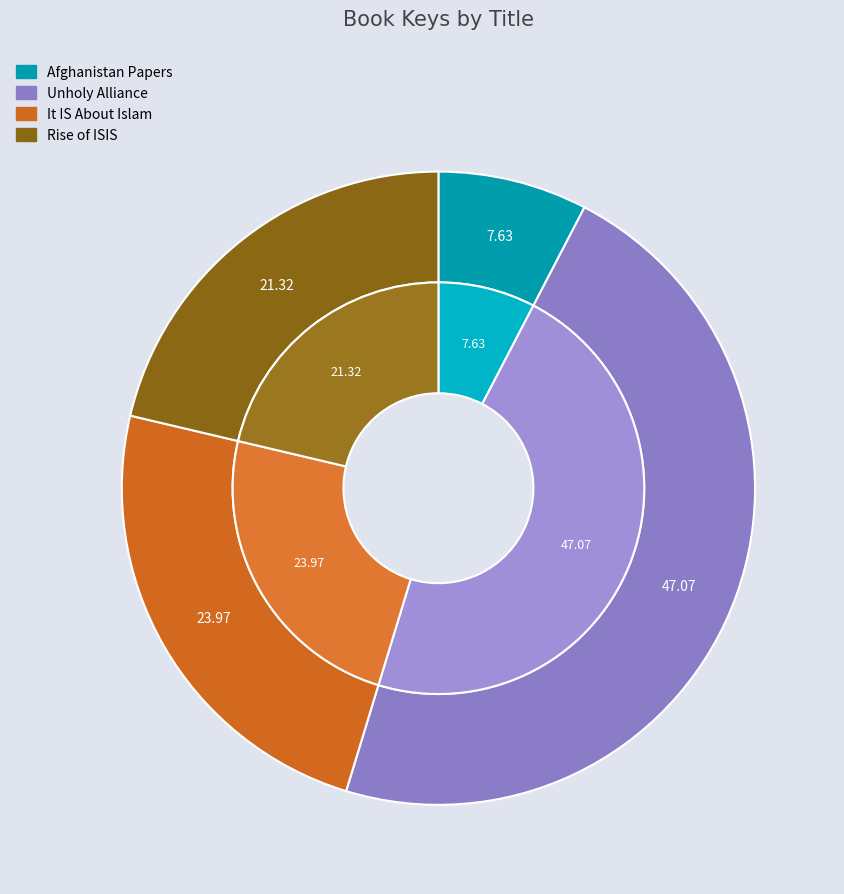

Which category has the smallest portion of the pie?

Afghanistan Papers